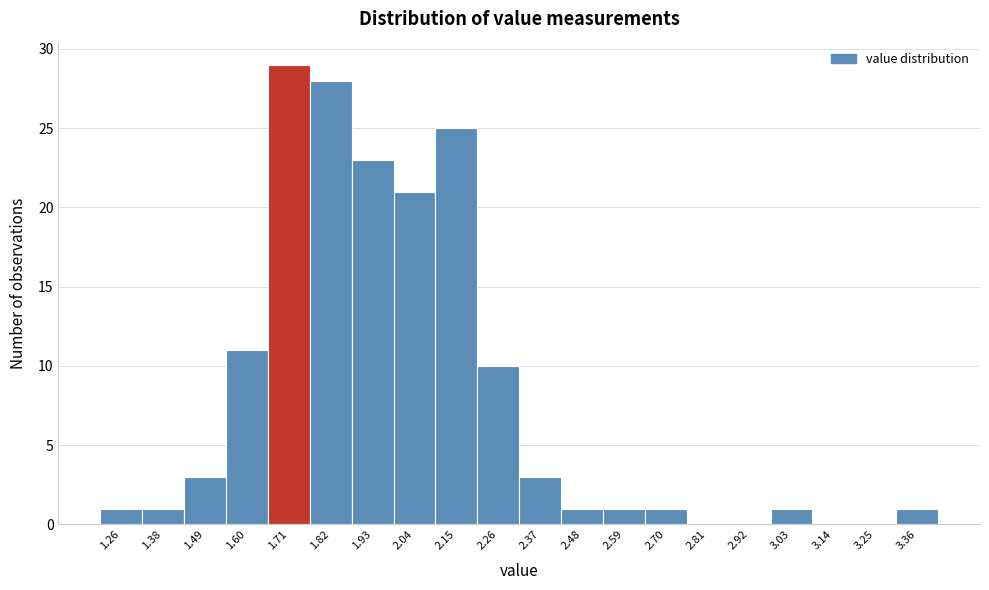

Reading left to right, list every bar in this chart as the range it spans on the x-axis followed by its height. Neither the bar edges nor the heights are printed on the chart, so give them approximately, as read against the axes.

1.21 to 1.32: 1
1.32 to 1.43: 1
1.43 to 1.54: 3
1.54 to 1.65: 11
1.65 to 1.76: 29
1.76 to 1.87: 28
1.87 to 1.98: 23
1.98 to 2.09: 21
2.09 to 2.20: 25
2.20 to 2.31: 10
2.31 to 2.42: 3
2.42 to 2.53: 1
2.53 to 2.64: 1
2.64 to 2.75: 1
2.75 to 2.86: 0
2.86 to 2.97: 0
2.97 to 3.08: 1
3.08 to 3.19: 0
3.19 to 3.30: 0
3.30 to 3.41: 1